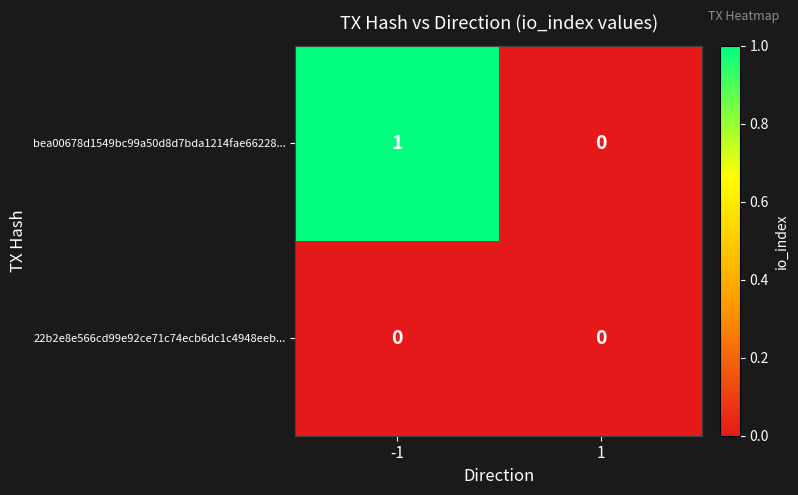

Is it true that bea00678d1549bc99a50d8d7bda1214fae66228... equals 1 at -1?

True